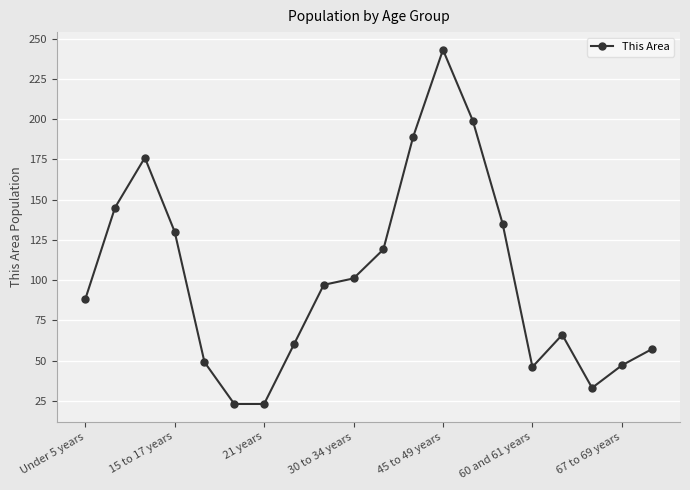

Reading left to right, transcribe all the data shown in this chart.

88	145	176	130	49	23	23	60	97	101	119	189	243	199	135	46	66	33	47	57